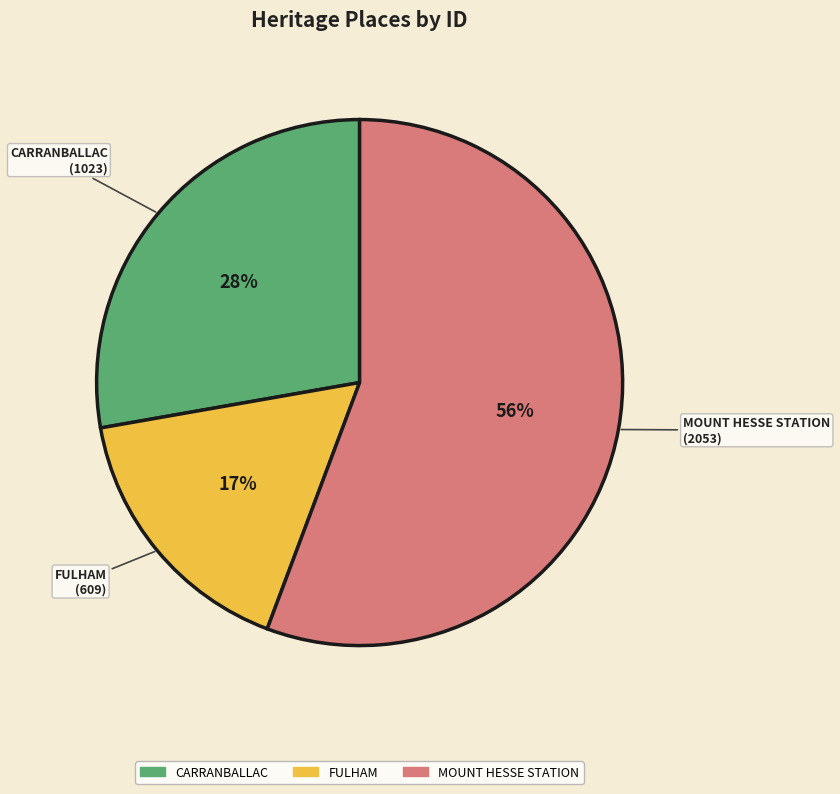

Combined, do MOUNT HESSE STATION and CARRANBALLAC account for over 50%?

Yes